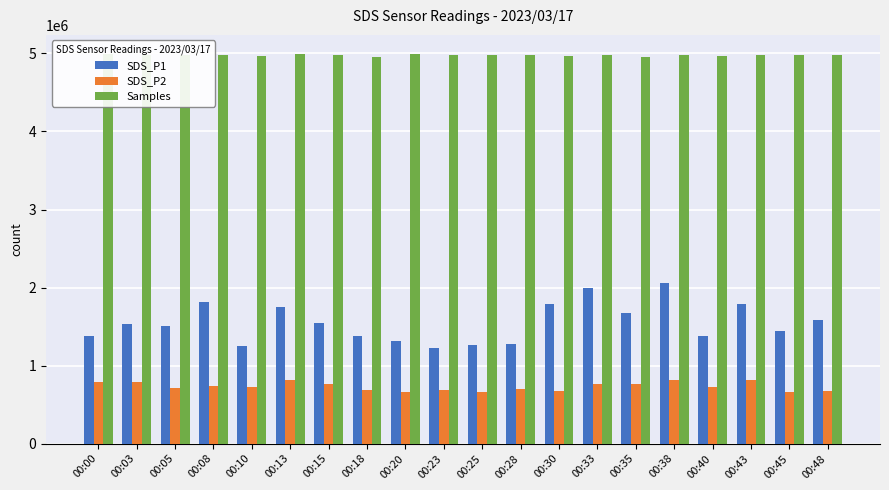

What are all the series names shown in the legend?

SDS_P1, SDS_P2, Samples